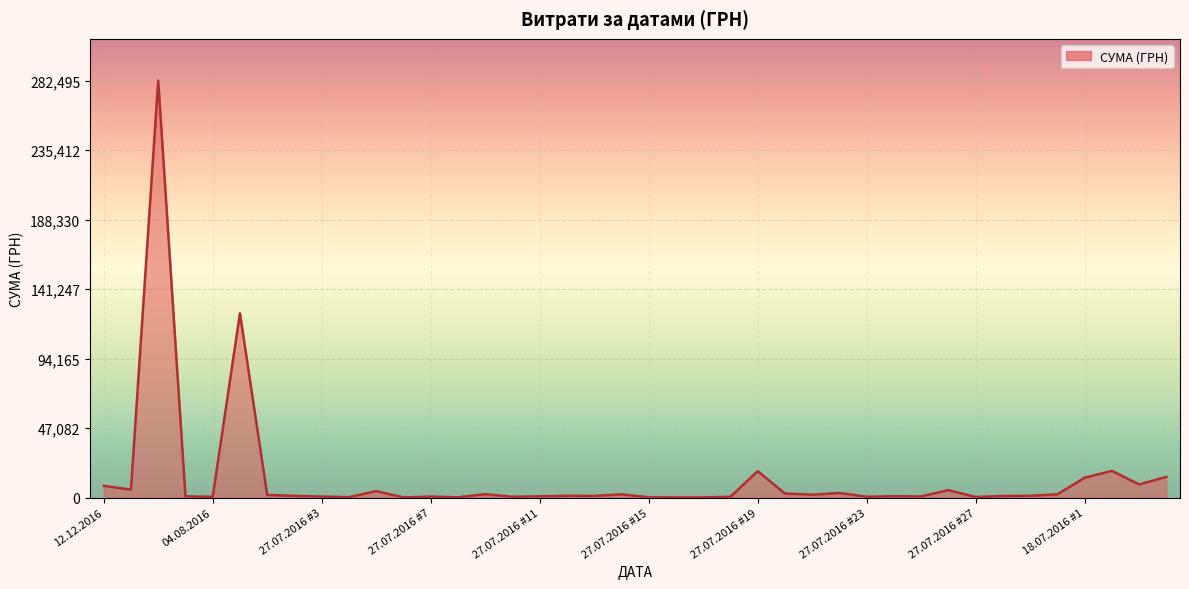

What is the maximum value shown in the chart?

282495.1